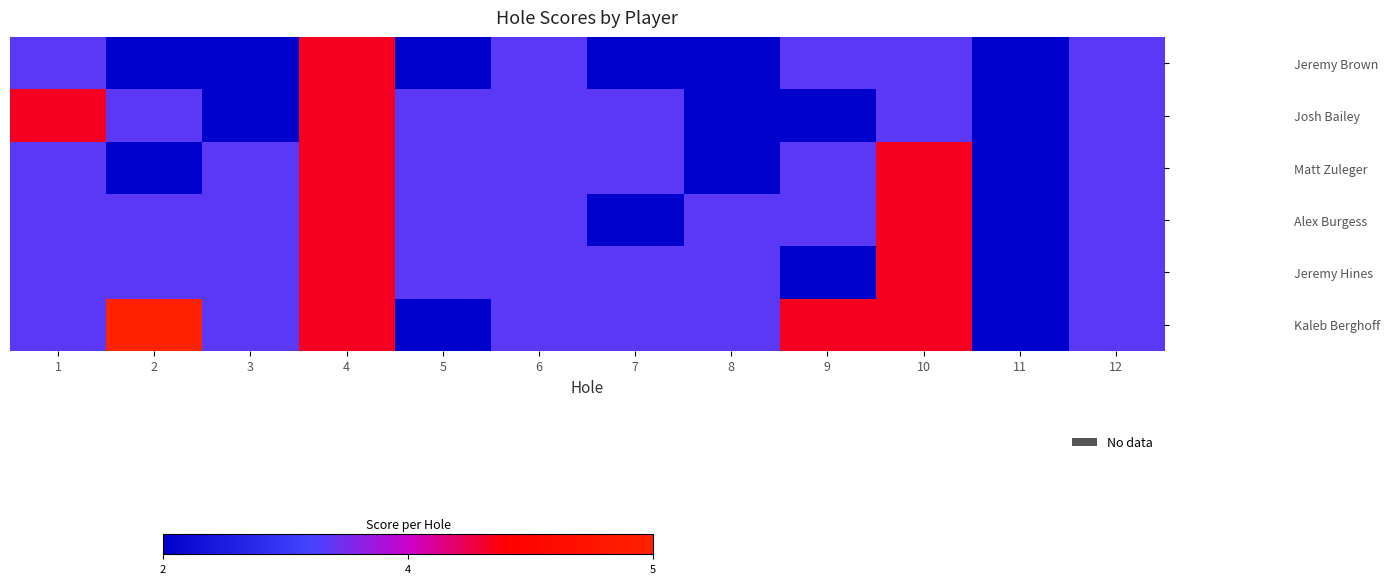

At which category is the sum across all series the highest?

4